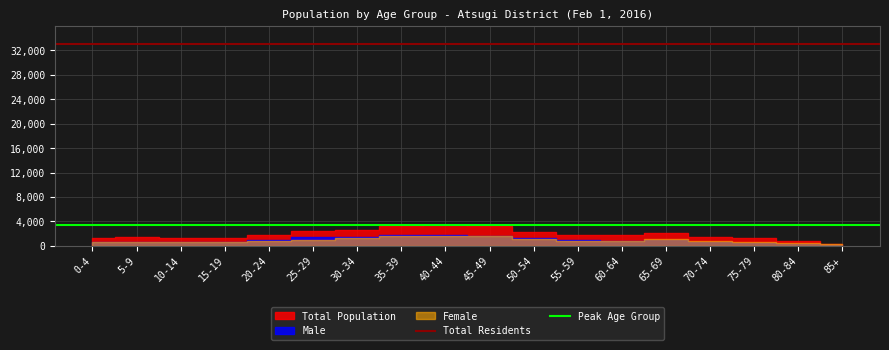

What position from the left is 0-4?

1